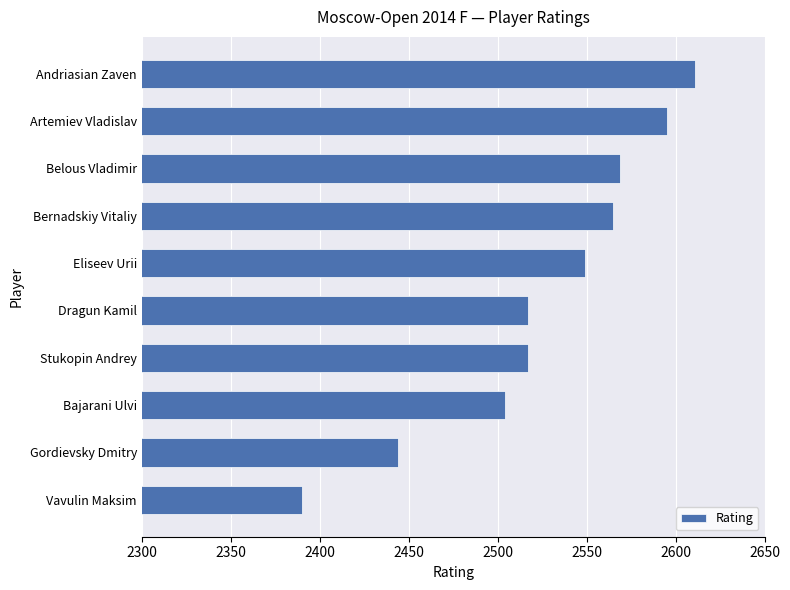

Reading top to bottom, transcribe all the data shown in this chart.

2611	2595	2569	2565	2549	2517	2517	2504	2444	2390